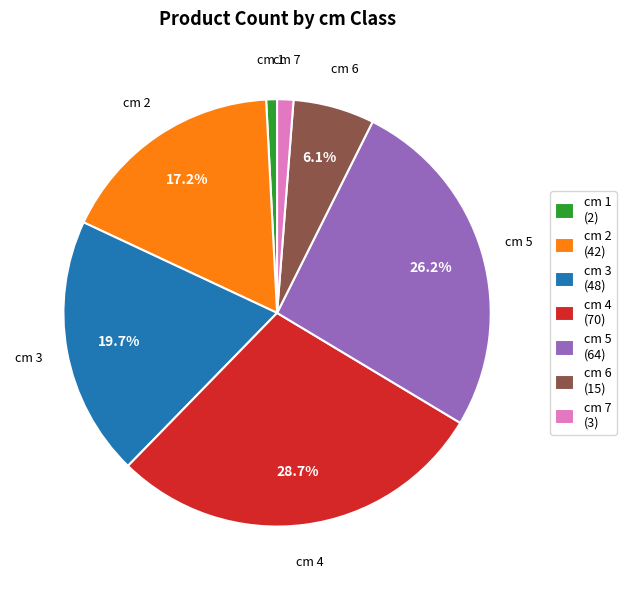

How many slices are in this pie chart?

7